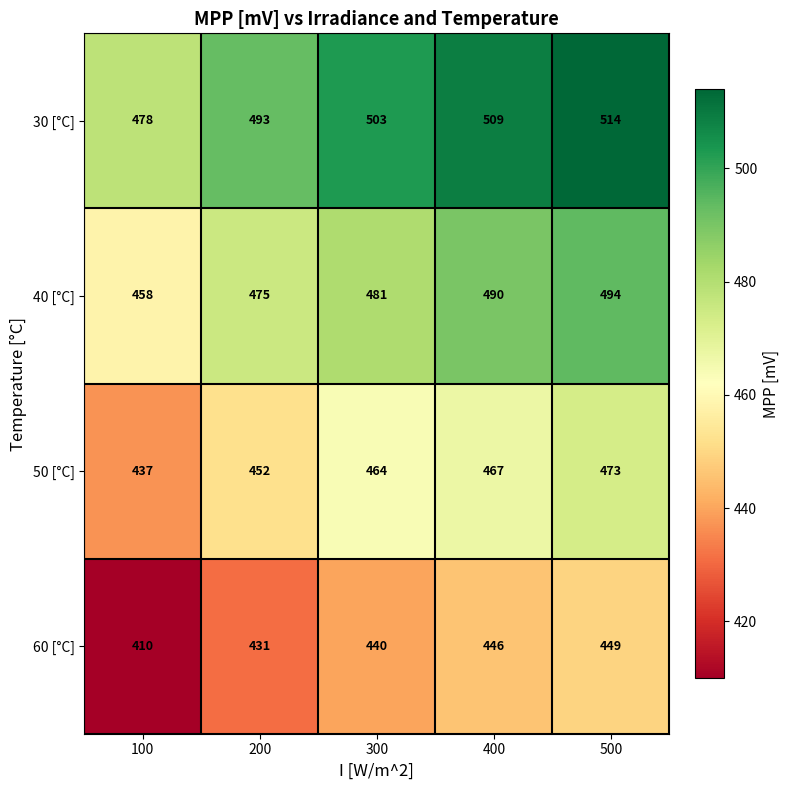

At which category does the chart reach its minimum across all series?

100